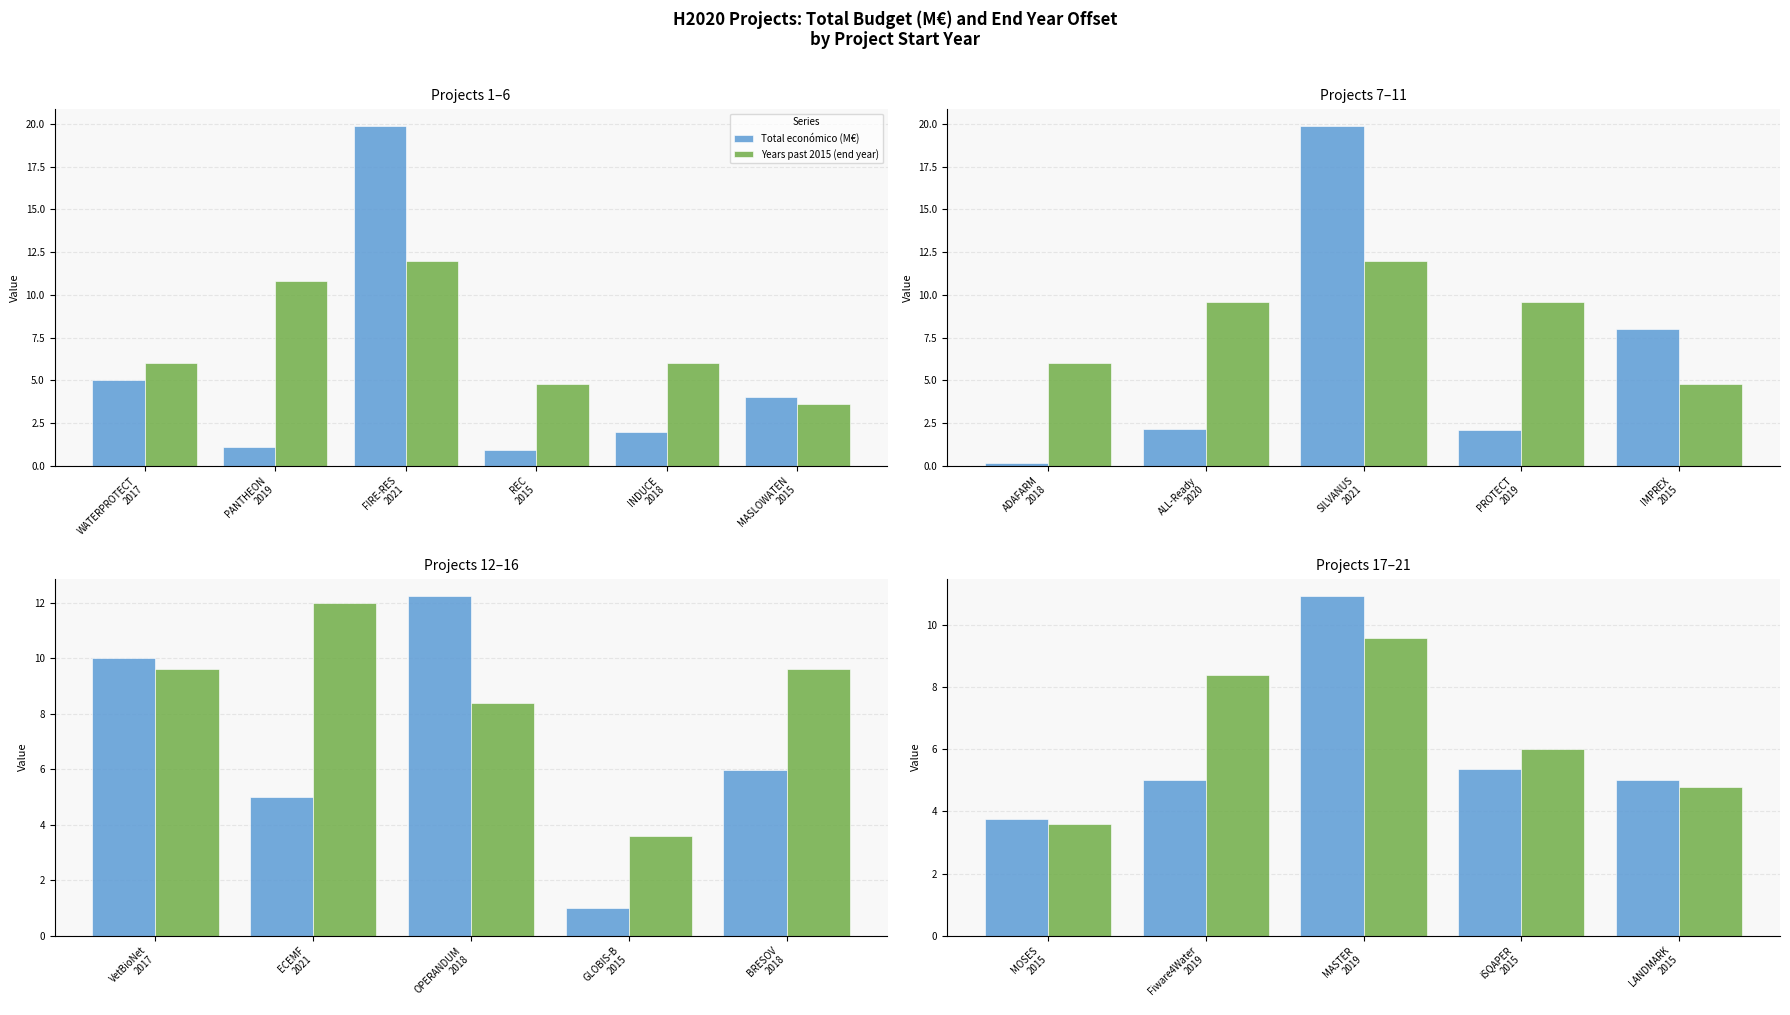

At which category does the chart reach its peak across all series?

MASTER 2019